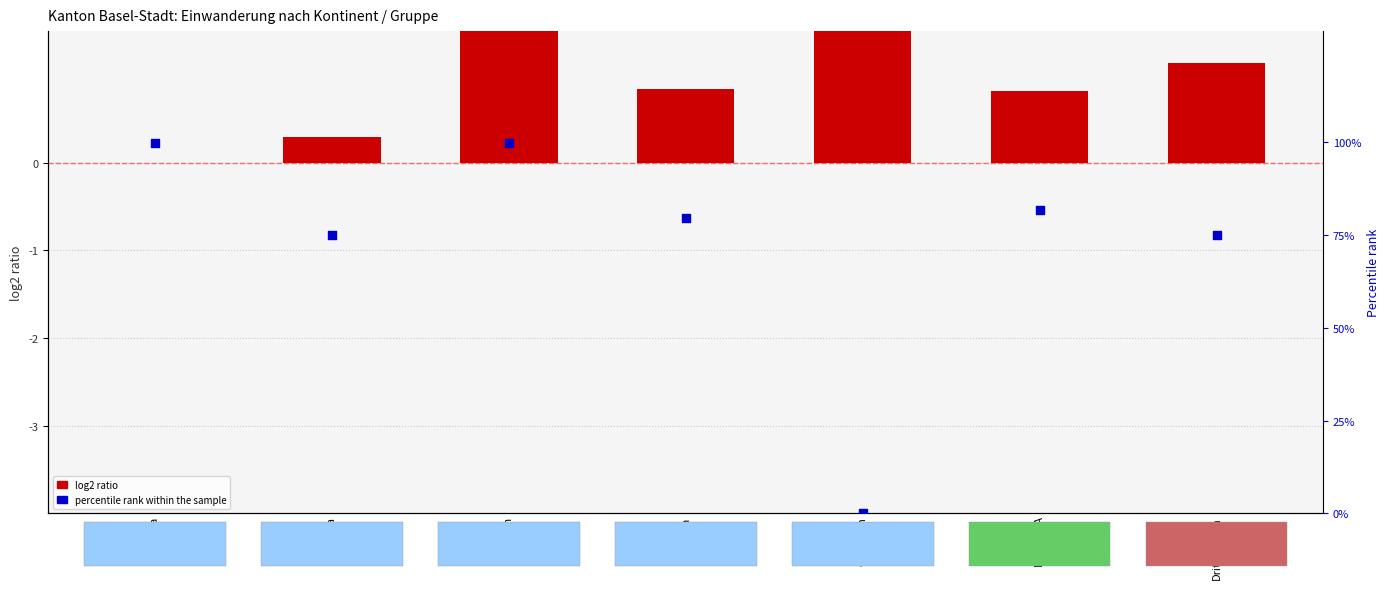

At which category is the sum across all series the highest?

Asien